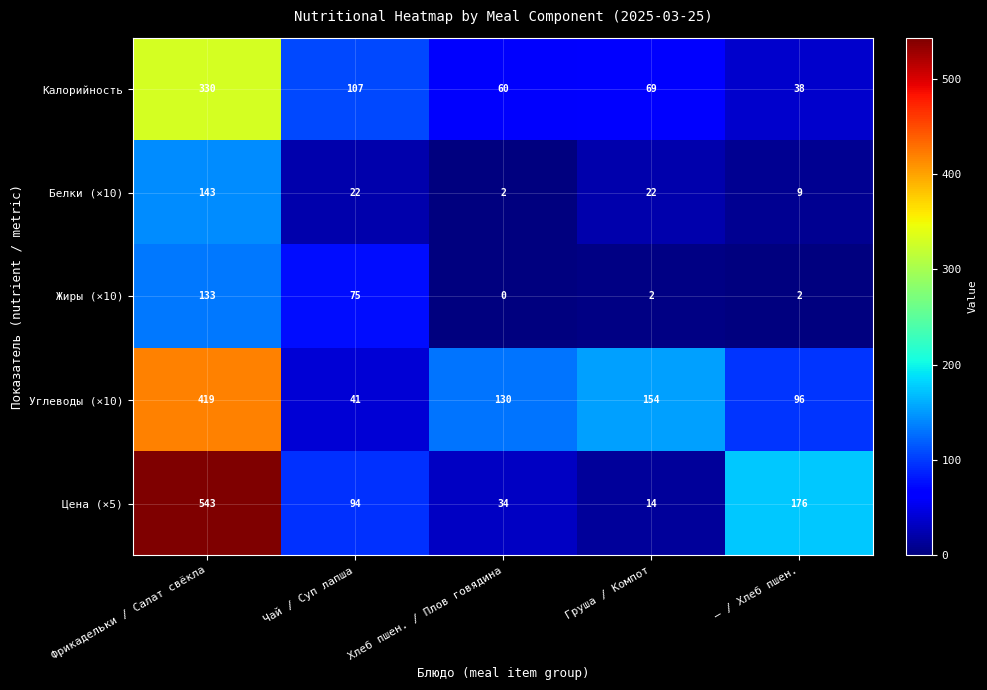

What is the difference between the second highest and minimum values in the Калорийность series?

69